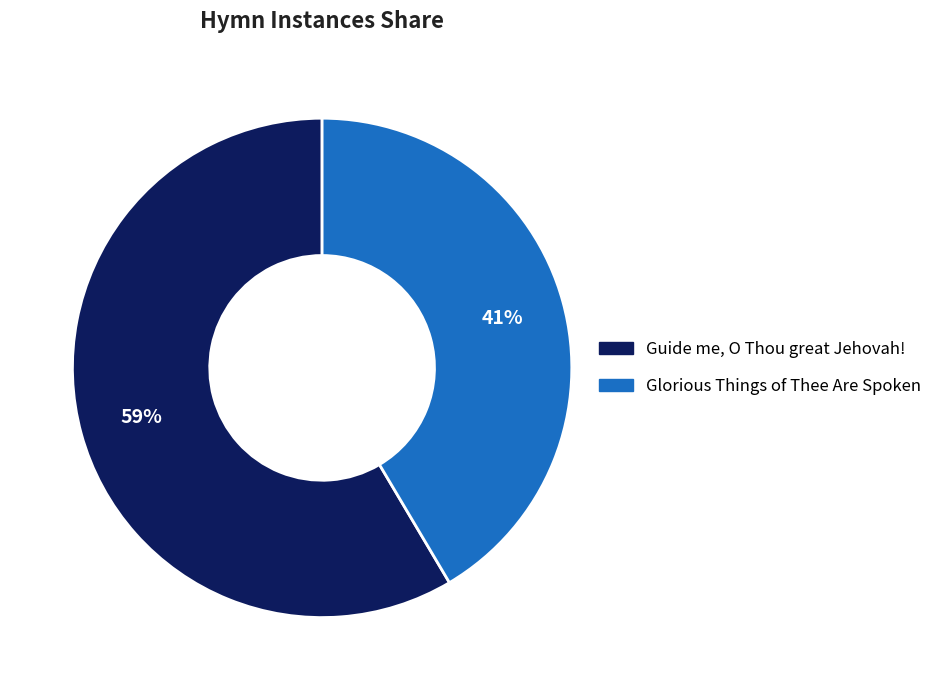

Rank the categories by value from highest to lowest.

Guide me, O Thou great Jehovah!, Glorious Things of Thee Are Spoken